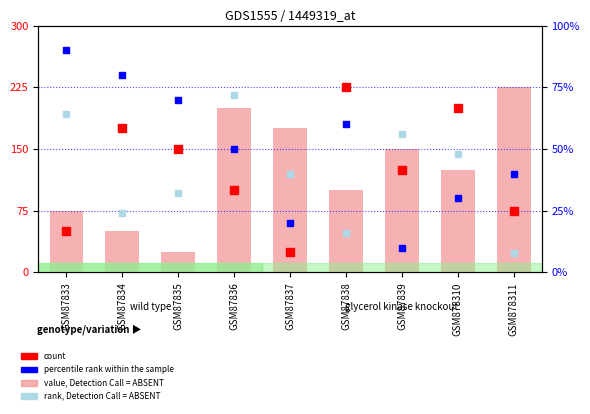

Is the value of percentile rank within the sample at GSM87837 greater than the value of value, Detection Call = ABSENT at GSM87835?

No